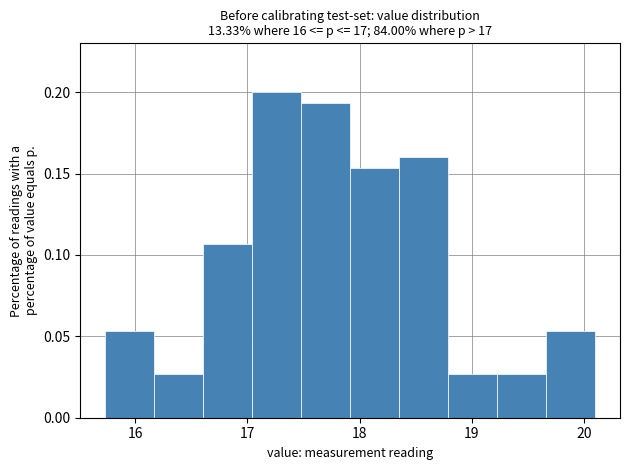

Reading left to right, transcribe this chart: for each bar, give the range it covers on the x-axis and its height. Neither the bar edges nor the heights are printed on the chart, so give them approximately, as read against the axes.

15.7 to 16.2: 0.055
16.2 to 16.6: 0.025
16.6 to 17.0: 0.105
17.0 to 17.5: 0.200
17.5 to 17.9: 0.195
17.9 to 18.4: 0.155
18.4 to 18.8: 0.160
18.8 to 19.2: 0.025
19.2 to 19.7: 0.025
19.7 to 20.1: 0.055